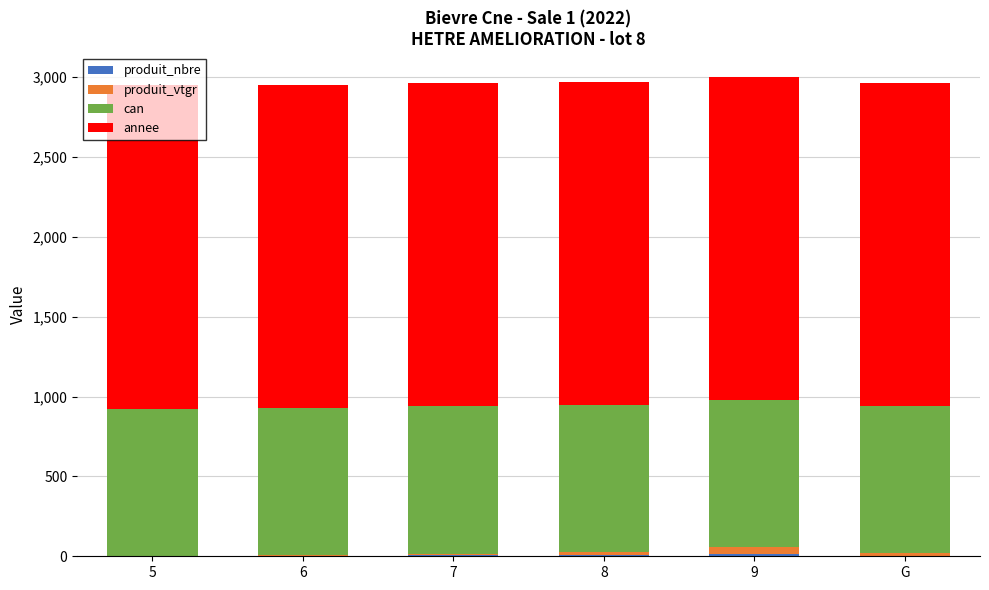

Are the bars grouped side by side (vs. stacked)?

No